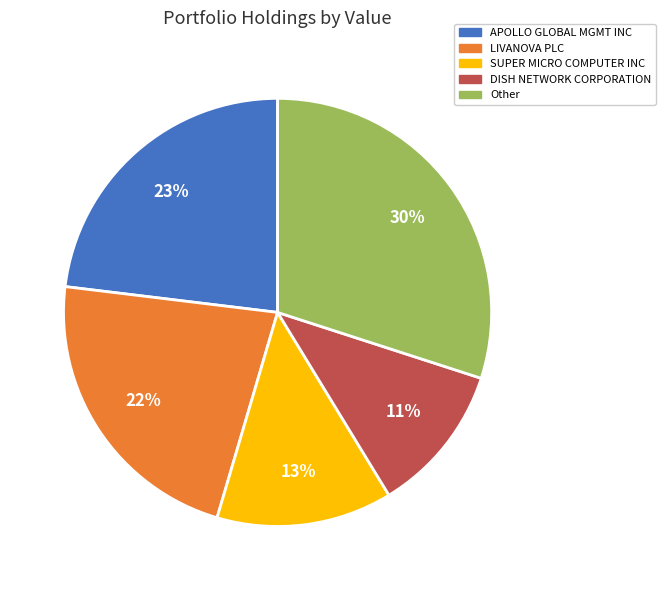

To the nearest percent, what percentage of the pie is Other?

30%